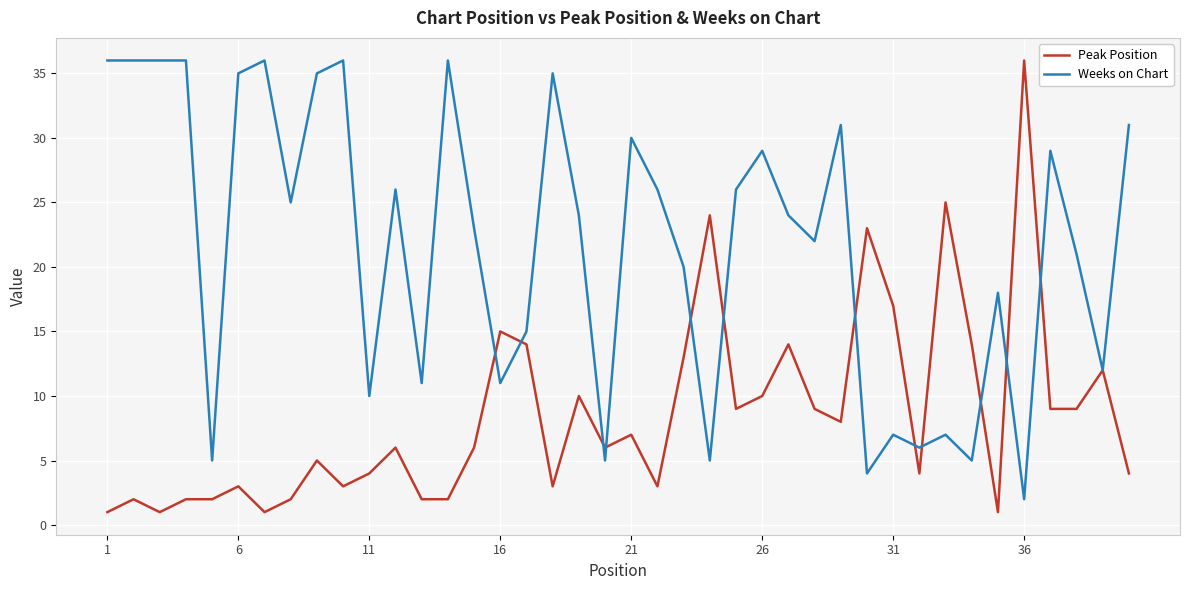

What is the maximum value shown in the chart?

36